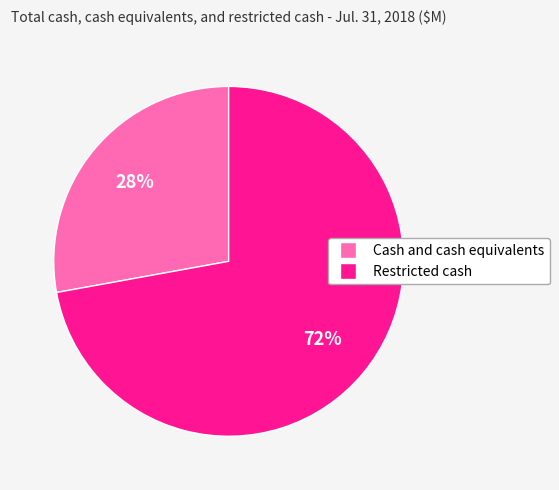

How many segments does this pie chart have?

2